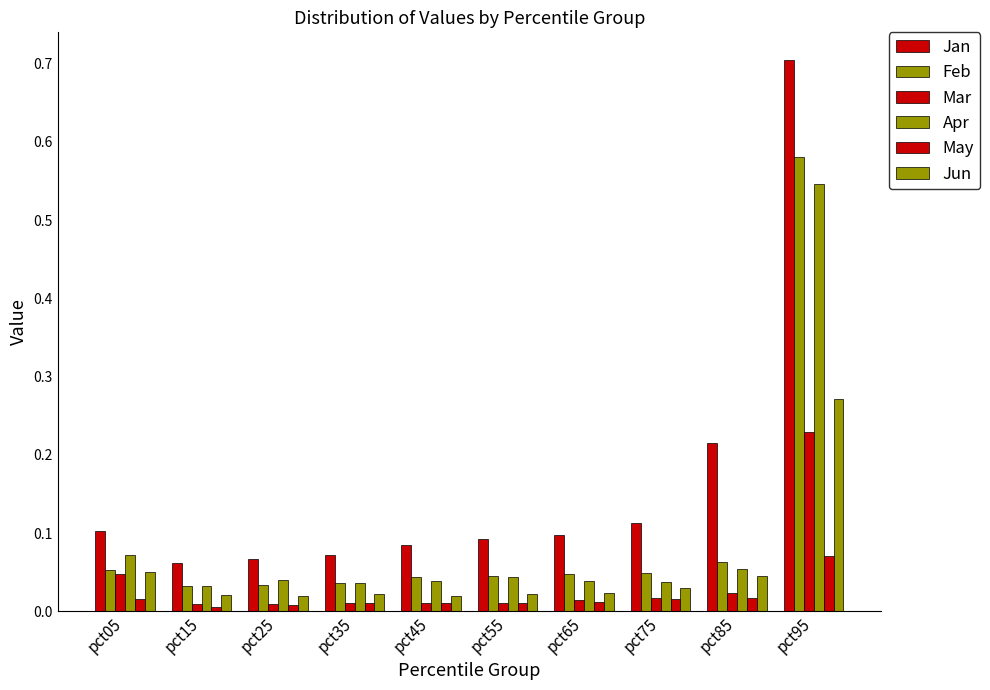

Which category has the highest value in the Jun series?

pct95